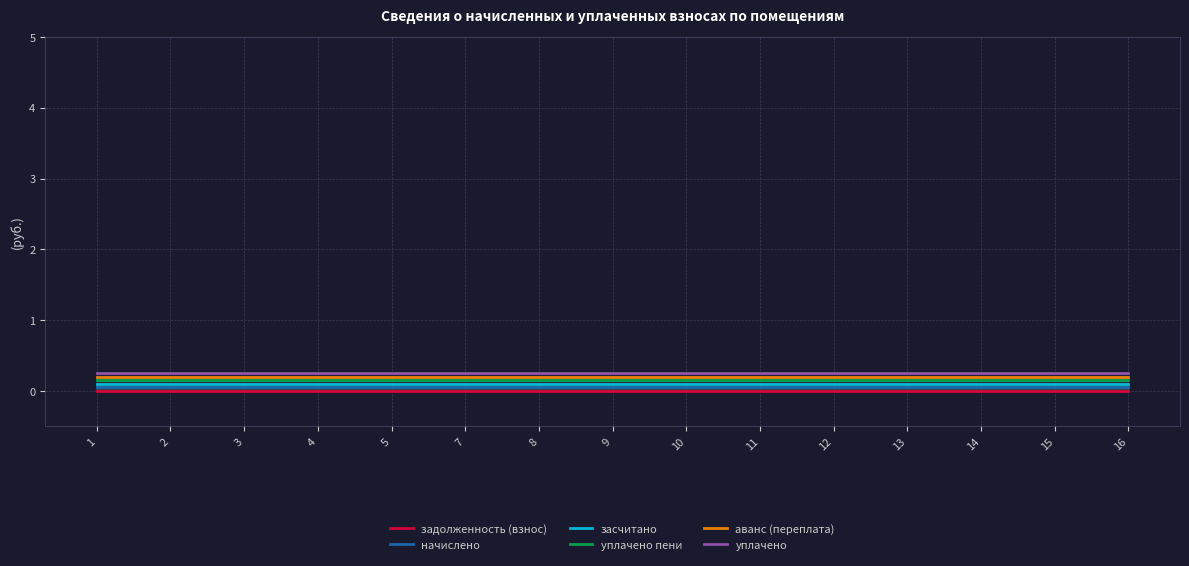

The уплачено пени series shows 0.2 at 4. True or false?

True